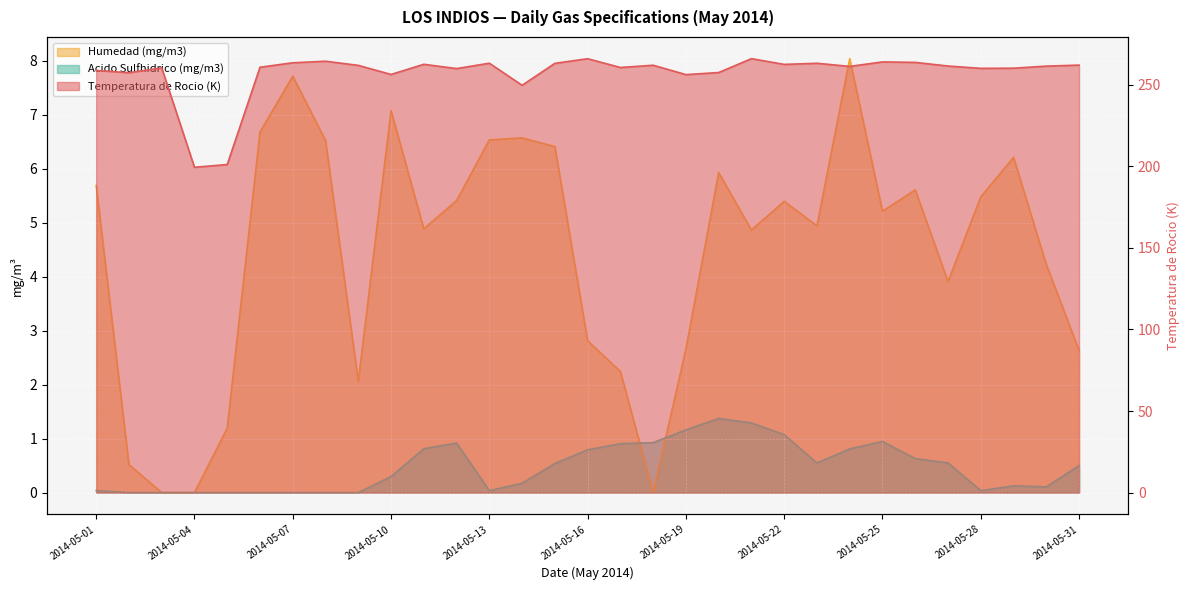

Reading left to right, extract all data points from this chart.

Temperatura de Rocio (K): 2014-05-01=258.8	2014-05-02=257.4	2014-05-03=260.4	2014-05-04=199.5	2014-05-05=201.1	2014-05-06=260.8	2014-05-07=263.5	2014-05-08=264.5	2014-05-09=261.9	2014-05-10=256.4	2014-05-11=262.6	2014-05-12=259.9	2014-05-13=263.2	2014-05-14=249.7	2014-05-15=263.2	2014-05-16=266.0	2014-05-17=260.6	2014-05-18=262.0	2014-05-19=256.3	2014-05-20=257.5	2014-05-21=266.0	2014-05-22=262.5	2014-05-23=263.2	2014-05-24=261.3	2014-05-25=264.0	2014-05-26=263.7	2014-05-27=261.5	2014-05-28=260.1	2014-05-29=260.2	2014-05-30=261.5	2014-05-31=262.1
Humedad (mg/m3): 2014-05-01=5.7	2014-05-02=0.5	2014-05-03=0.0	2014-05-04=0.0	2014-05-05=1.2	2014-05-06=6.7	2014-05-07=7.7	2014-05-08=6.5	2014-05-09=2.1	2014-05-10=7.1	2014-05-11=4.9	2014-05-12=5.4	2014-05-13=6.5	2014-05-14=6.6	2014-05-15=6.4	2014-05-16=2.8	2014-05-17=2.2	2014-05-18=0.0	2014-05-19=2.7	2014-05-20=5.9	2014-05-21=4.9	2014-05-22=5.4	2014-05-23=4.9	2014-05-24=8.0	2014-05-25=5.2	2014-05-26=5.6	2014-05-27=3.9	2014-05-28=5.5	2014-05-29=6.2	2014-05-30=4.2	2014-05-31=2.6
Acido Sulfhidrico (mg/m3): 2014-05-01=0.0	2014-05-02=0.0	2014-05-03=0.0	2014-05-04=0.0	2014-05-05=0.0	2014-05-06=0.0	2014-05-07=0.0	2014-05-08=0.0	2014-05-09=0.0	2014-05-10=0.3	2014-05-11=0.8	2014-05-12=0.9	2014-05-13=0.0	2014-05-14=0.2	2014-05-15=0.5	2014-05-16=0.8	2014-05-17=0.9	2014-05-18=0.9	2014-05-19=1.2	2014-05-20=1.4	2014-05-21=1.3	2014-05-22=1.1	2014-05-23=0.5	2014-05-24=0.8	2014-05-25=0.9	2014-05-26=0.6	2014-05-27=0.6	2014-05-28=0.0	2014-05-29=0.1	2014-05-30=0.1	2014-05-31=0.5